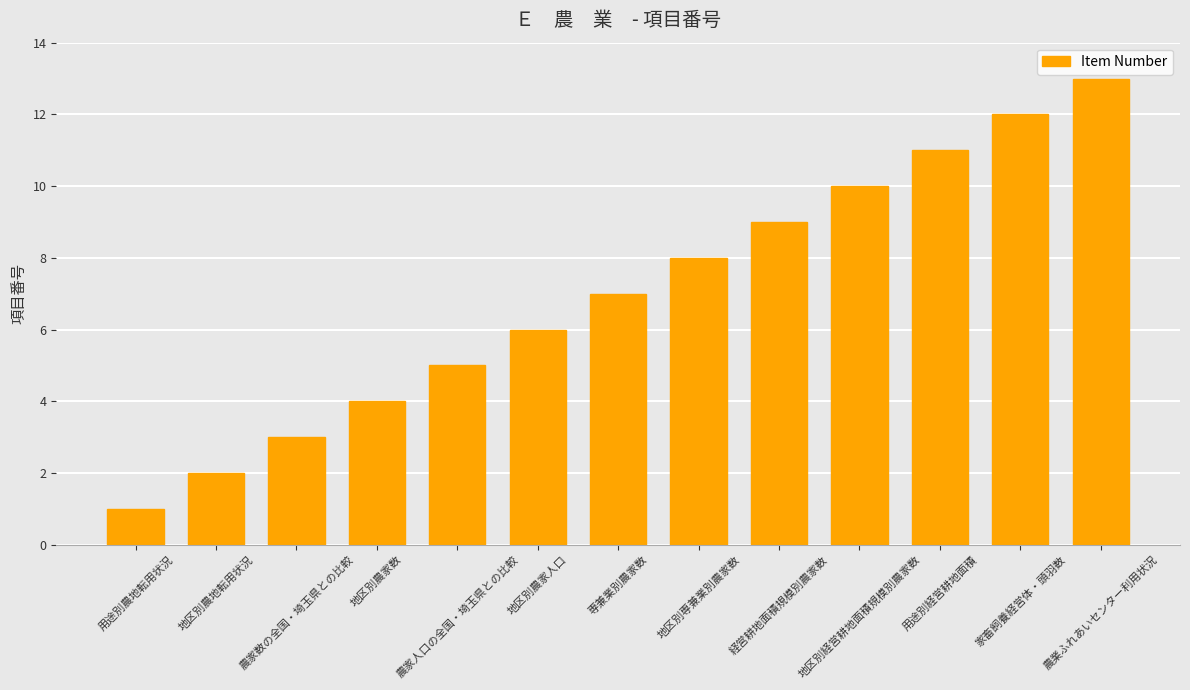

Is it true that the value at 地区別農家数 is 4?

True